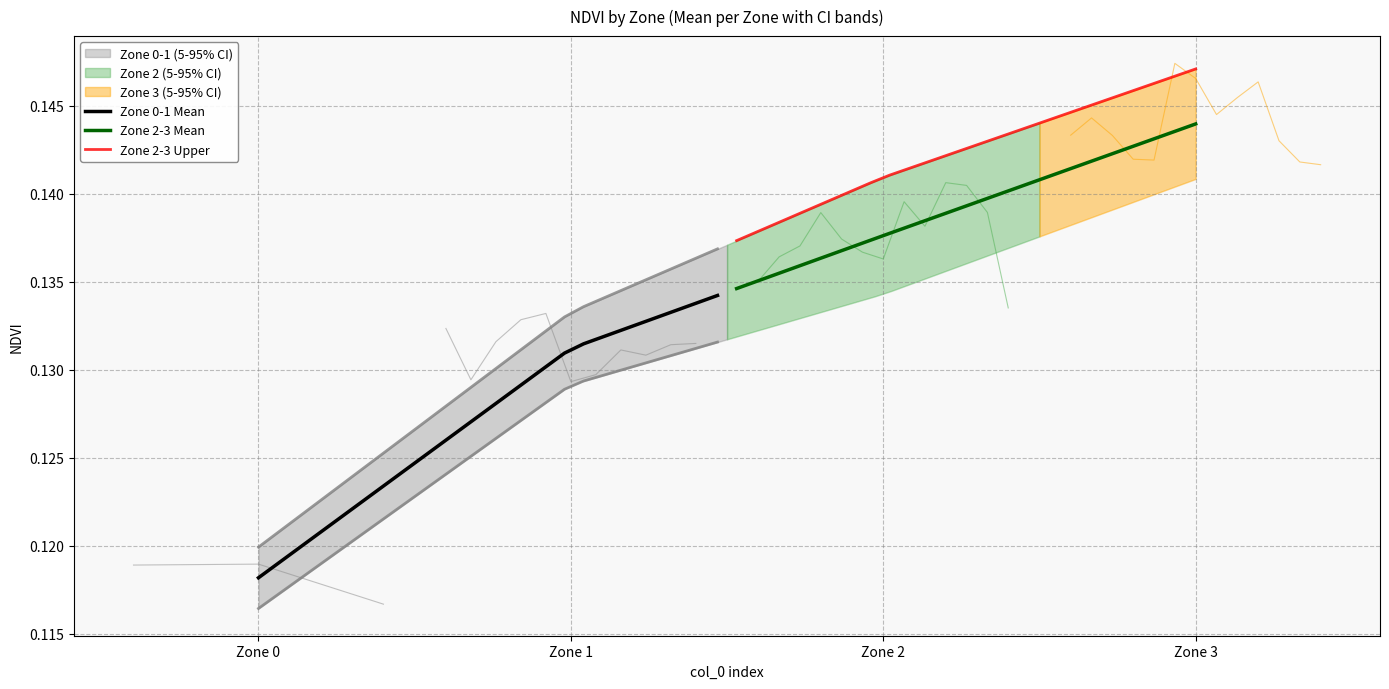

True or false: Zone 2-3 Upper and Zone 2-3 Mean cross at least once.

False